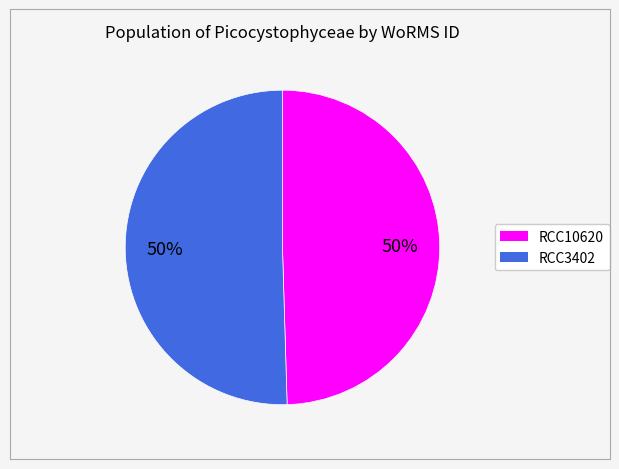

True or false: RCC3402 accounts for 50% of the total.

True